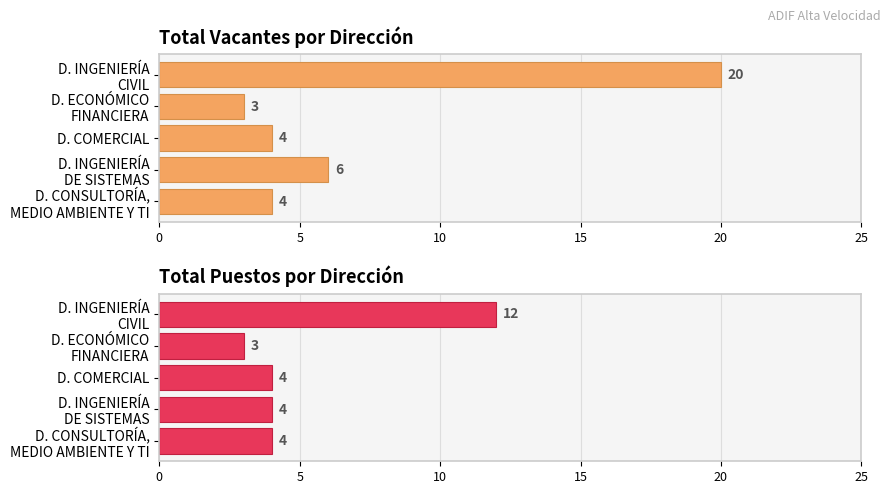

What is the smallest value displayed?

3